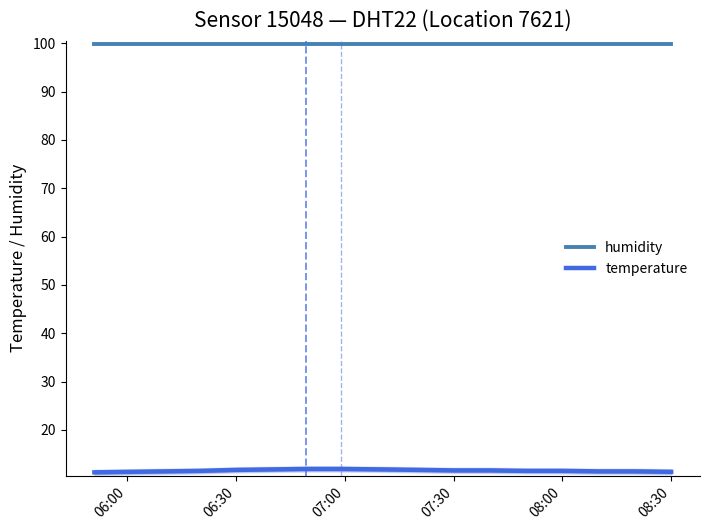

List the series in order of their overall mean, highest first.

humidity, temperature